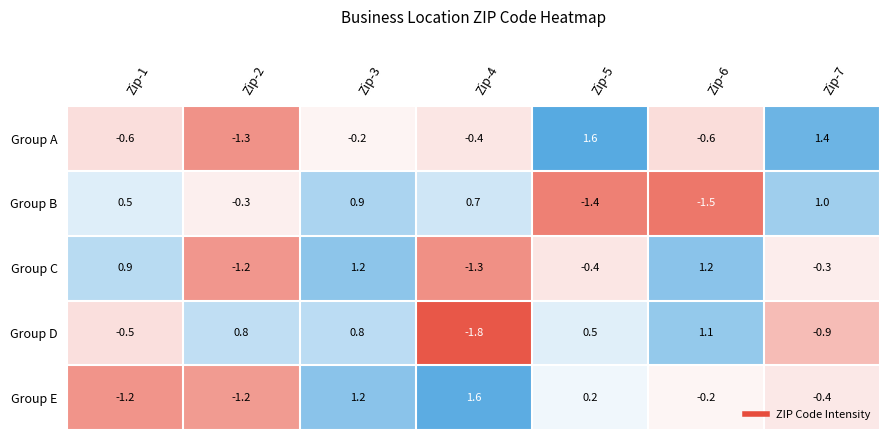

At which label does Group A first exceed 0?

Zip-5